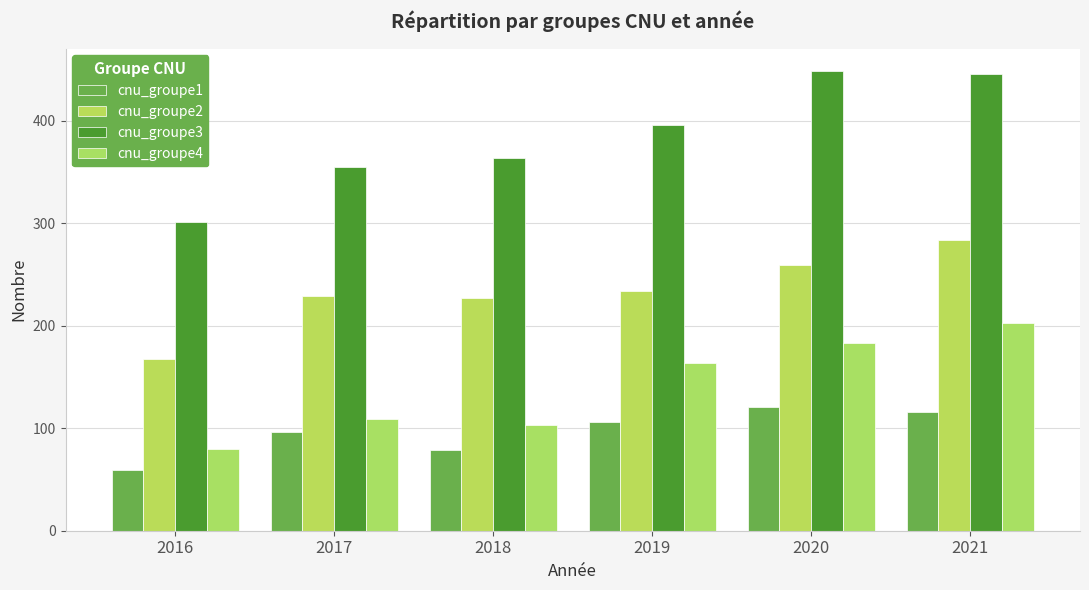

Rank the series by their maximum value, from lowest to highest.

cnu_groupe1, cnu_groupe4, cnu_groupe2, cnu_groupe3